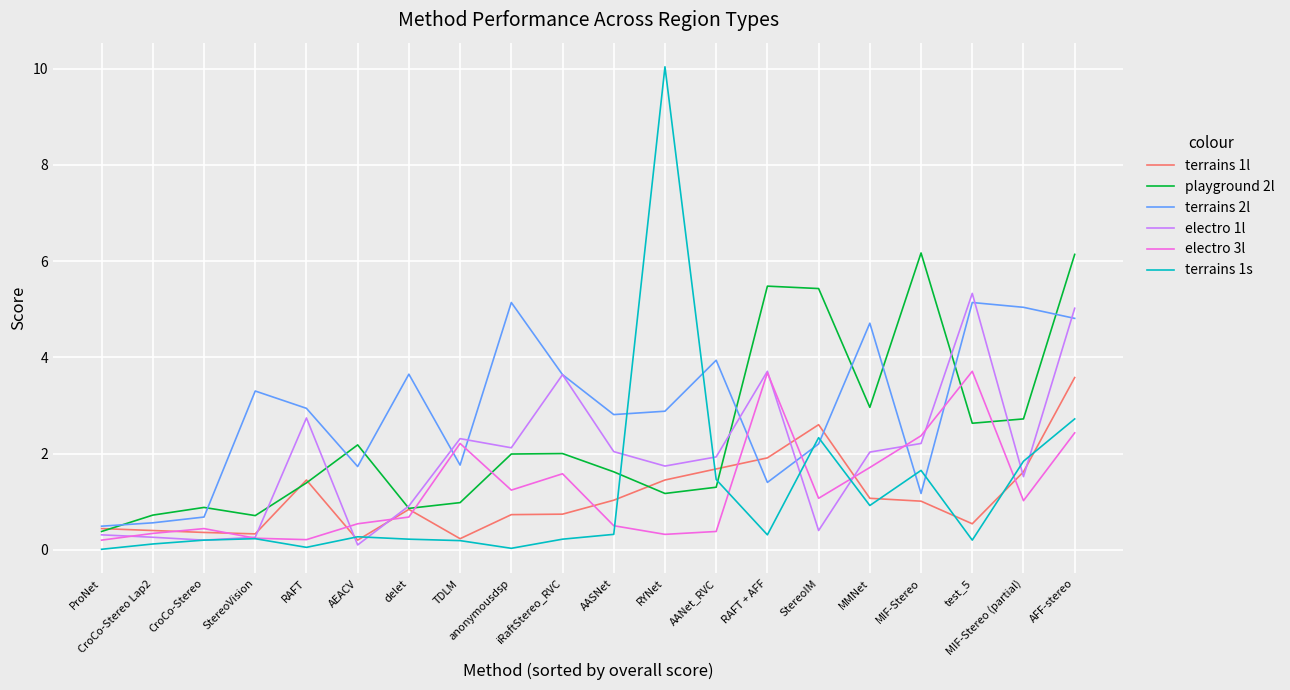

Between which two adjacent categories do playground 2l and electro 3l first intersect?

delet and TDLM